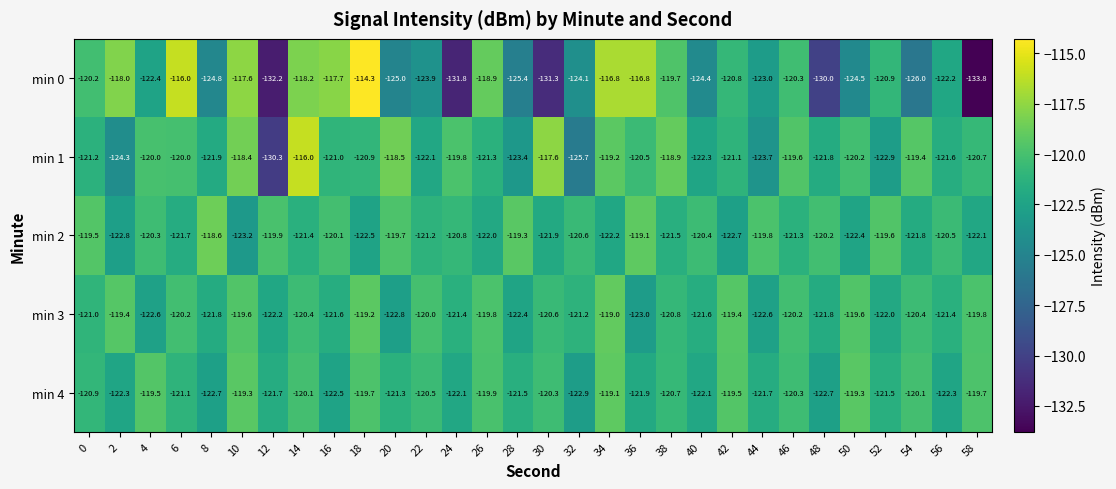

Is it true that min 0 equals -123.9 at 22?

True